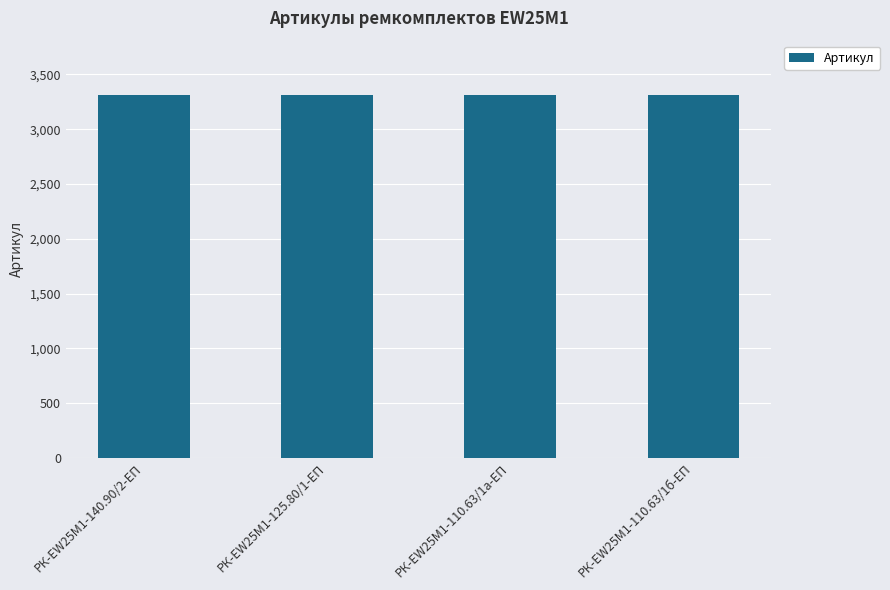

True or false: the data shows 5714 at РК-EW25M1-110.63/1б-ЕП.

False